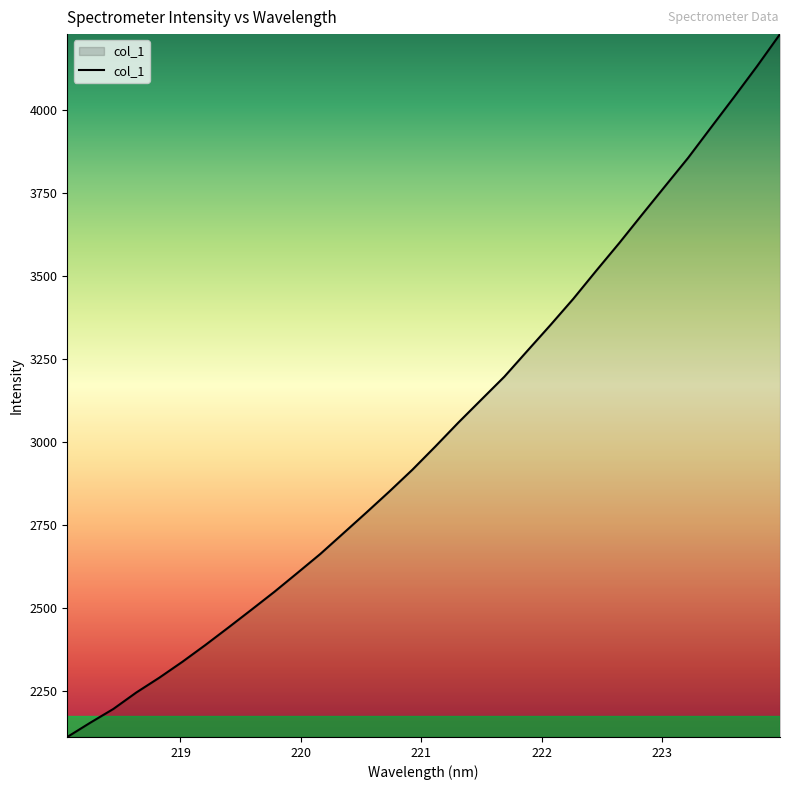

What is the minimum value shown in the chart?

2111.0